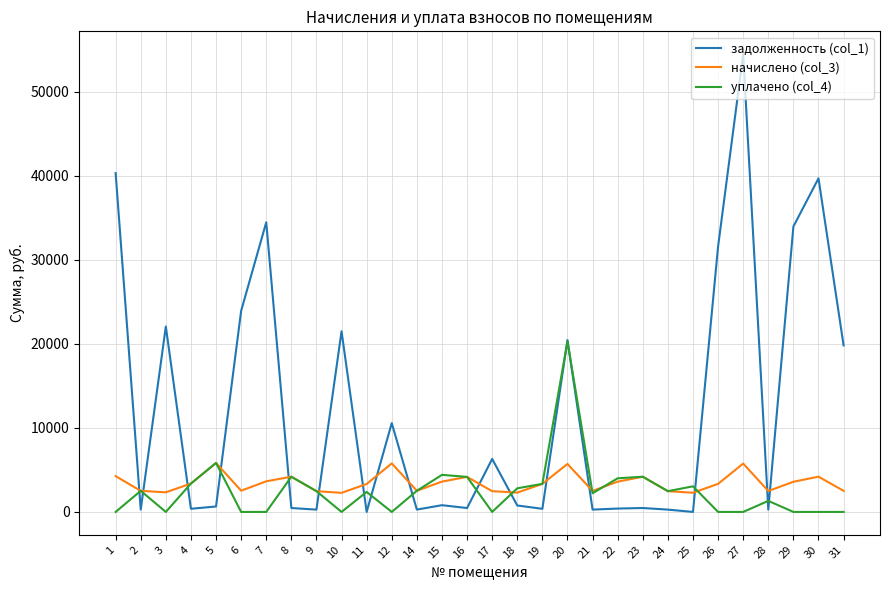

List the series in order of their peak value, highest first.

задолженность (col_1), уплачено (col_4), начислено (col_3)